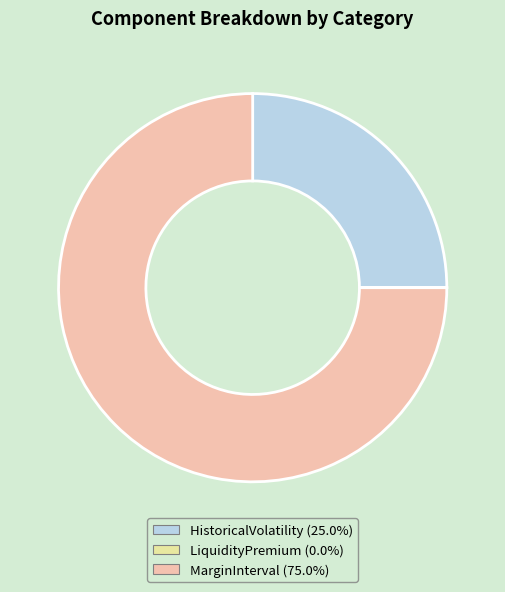

Is MarginInterval the majority of the pie?

Yes